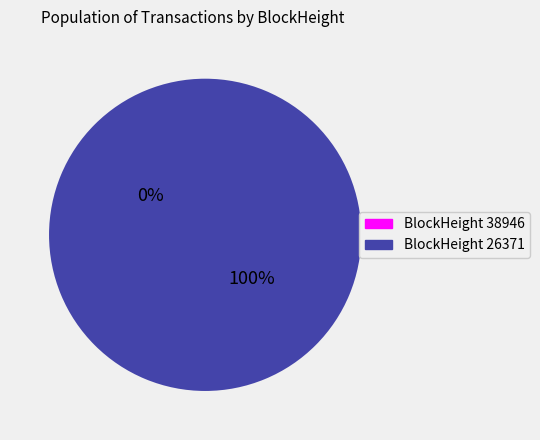

Is it true that 38946 is 12% of the pie?

False